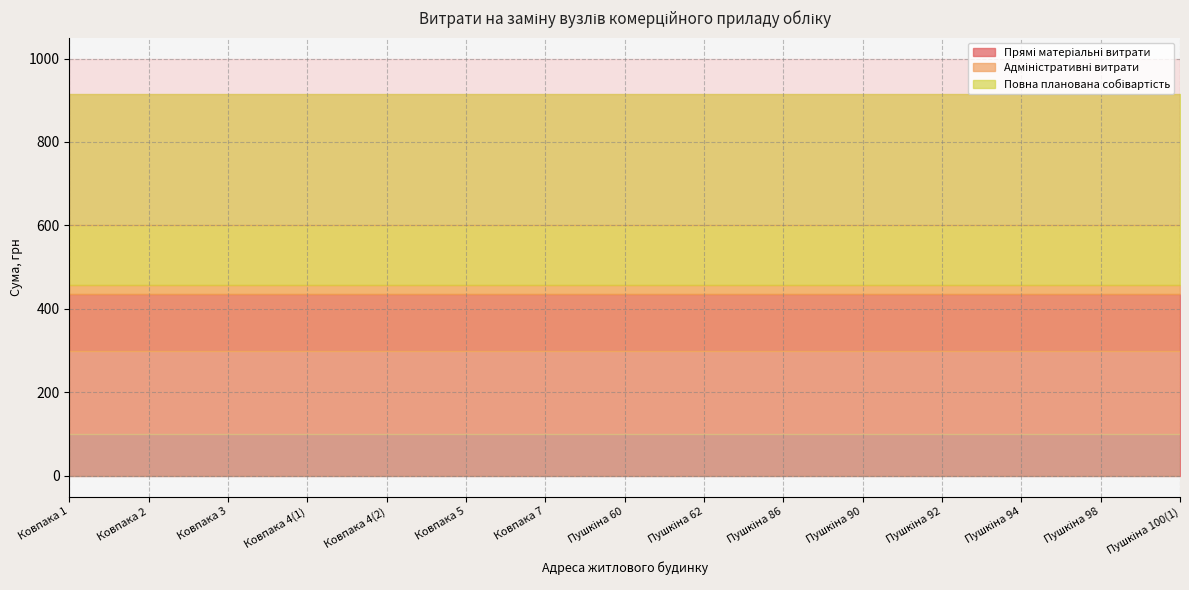

Is the value of Адміністративні витрати at Пушкіна 92 greater than the value of Прямі матеріальні витрати at Ковпака 7?

No